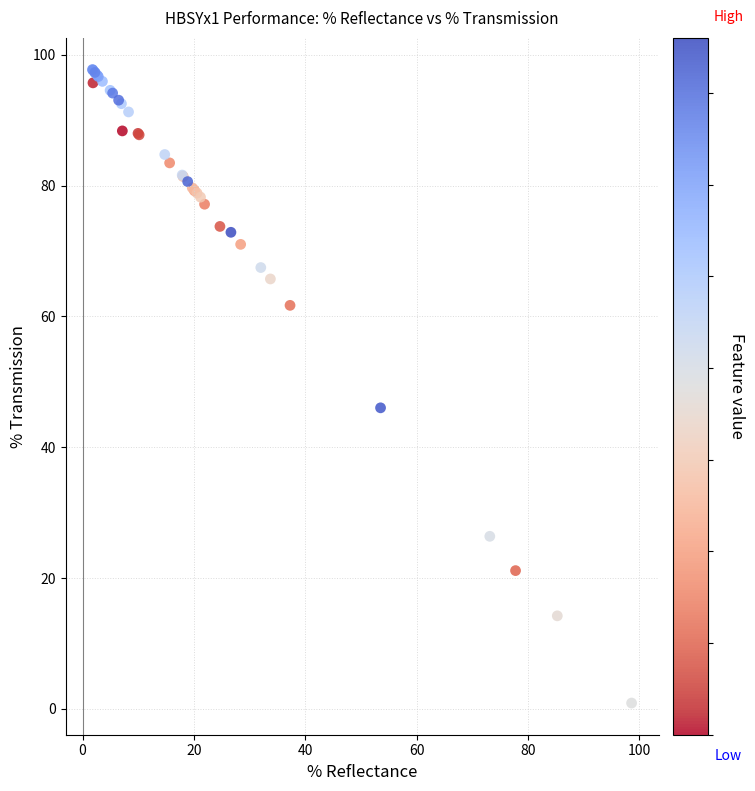

What Y value in the scatter plot is closest to 49?

46.0